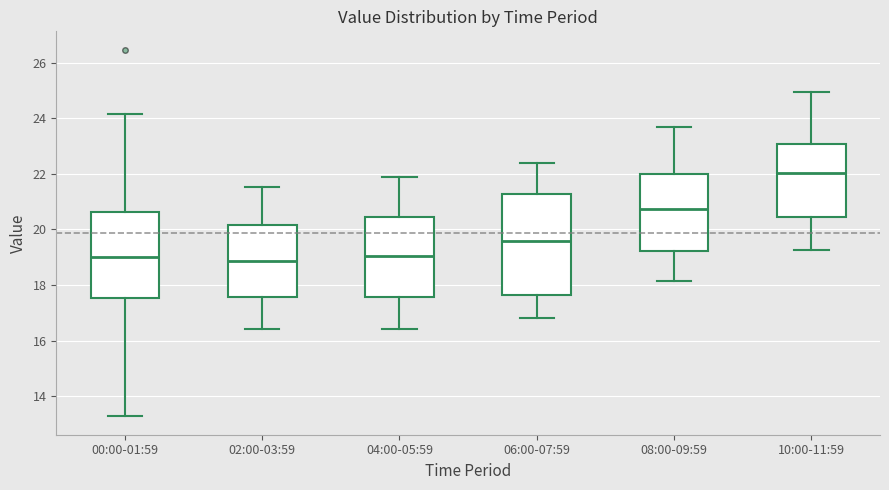

Reading left to right, transcribe this box plot: for each box, give where its median line is, the range the box spans, and where its two whiskers end, as read against the y-axis. The values are not printed on the chart, so give them approximately, as read against the axis.

00:00-01:59: median 19.0, box 17.6 to 20.6, whiskers 13.2 to 24.2
02:00-03:59: median 18.8, box 17.6 to 20.2, whiskers 16.4 to 21.6
04:00-05:59: median 19.0, box 17.6 to 20.4, whiskers 16.4 to 21.8
06:00-07:59: median 19.6, box 17.6 to 21.2, whiskers 16.8 to 22.4
08:00-09:59: median 20.8, box 19.2 to 22.0, whiskers 18.2 to 23.6
10:00-11:59: median 22.0, box 20.4 to 23.0, whiskers 19.2 to 25.0